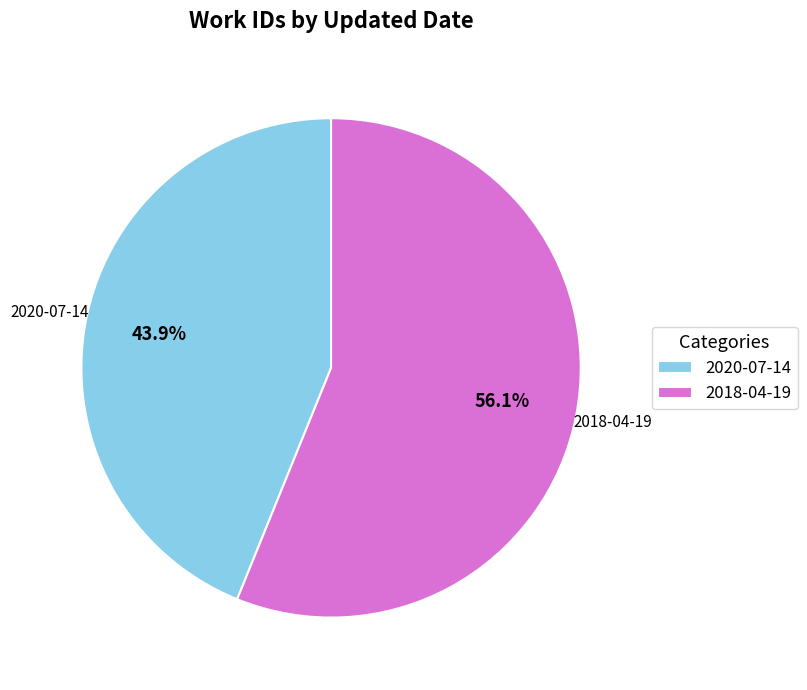

Rank the categories by value from lowest to highest.

2020-07-14, 2018-04-19